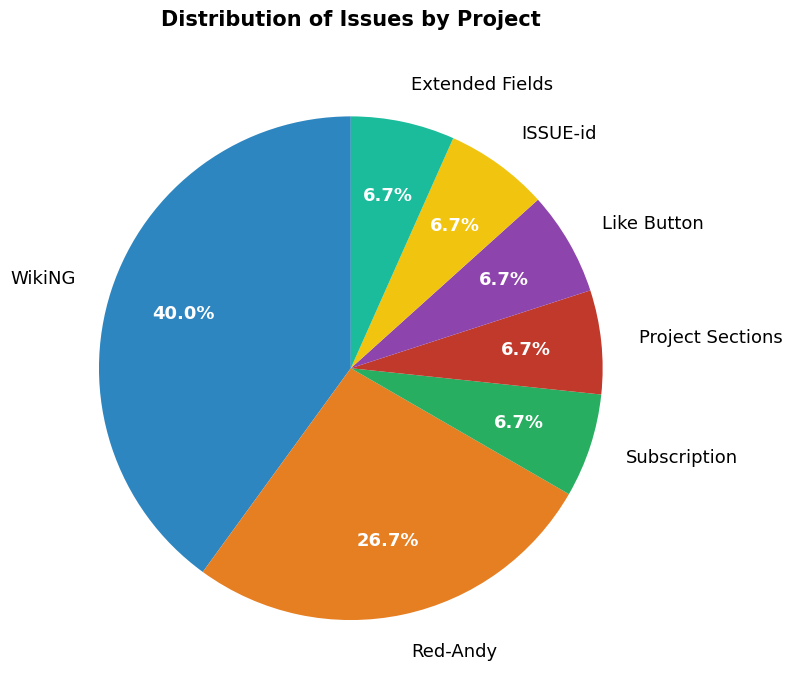

To the nearest percent, what portion does Extended Fields represent?

7%